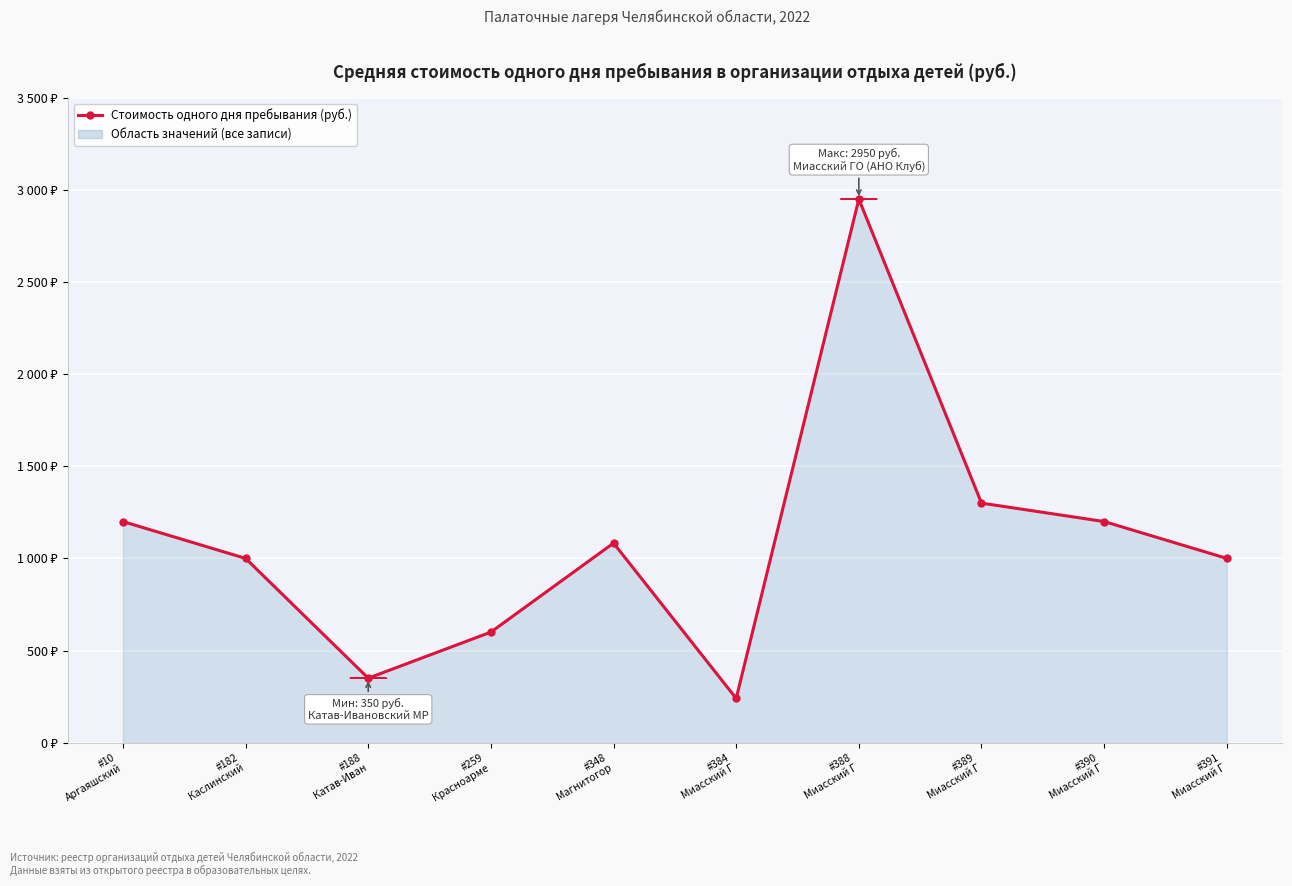

What is the maximum value shown in the chart?

2950